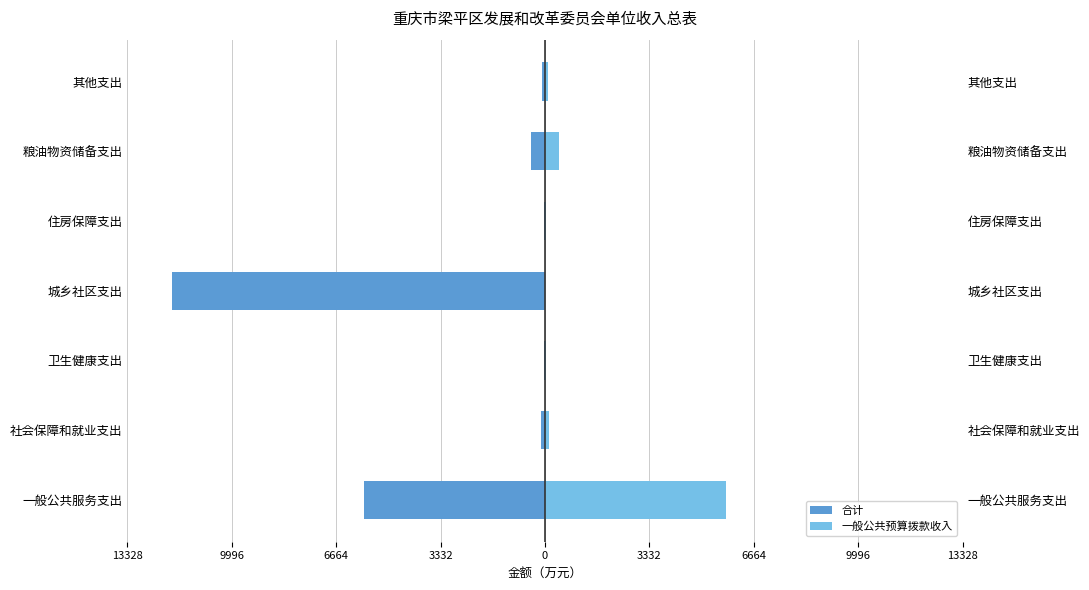

Which series has the largest range (max minus min)?

合计